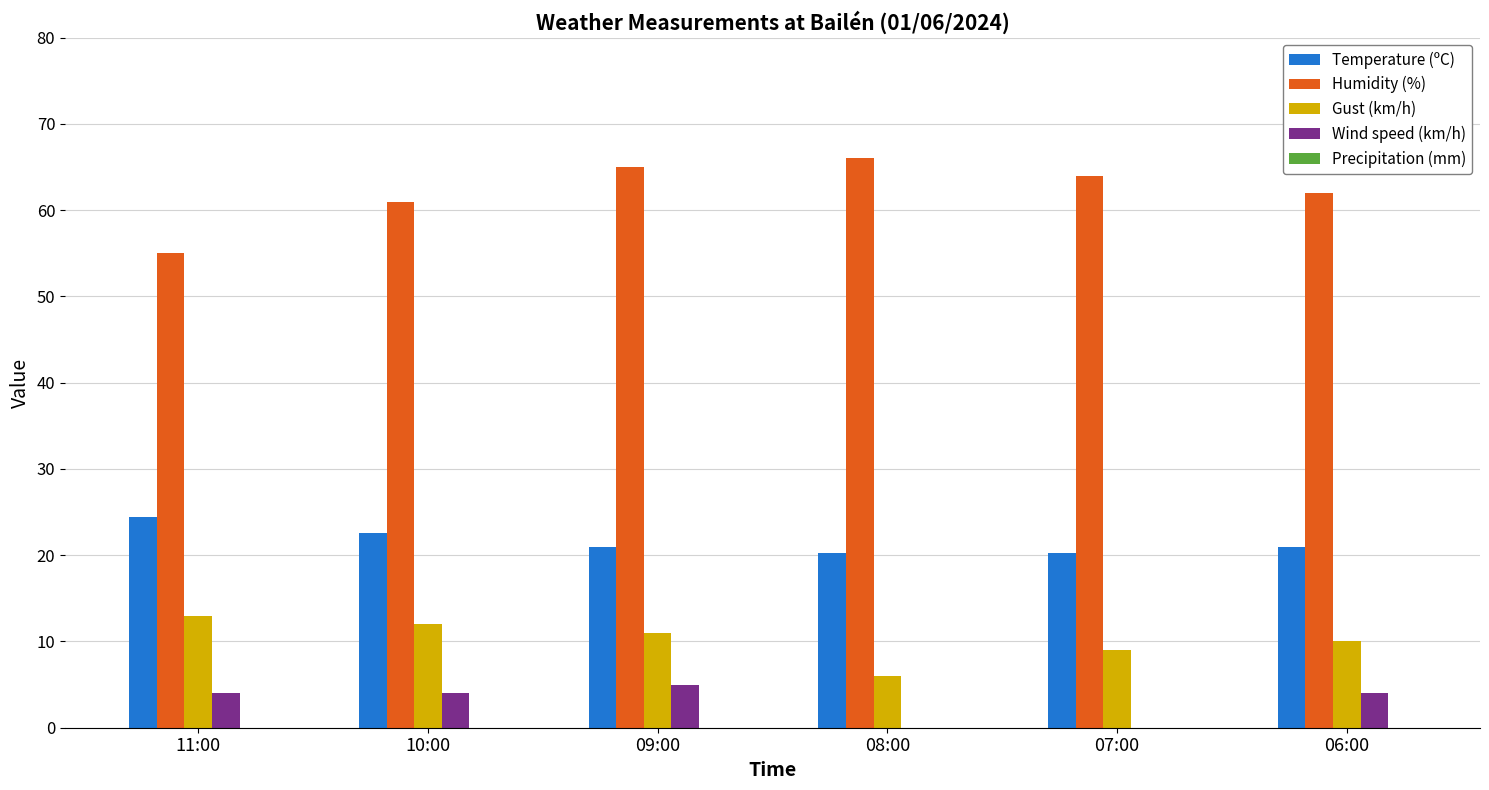

Is the value of Gust (km/h) at 09:00 greater than the value of Wind speed (km/h) at 09:00?

Yes